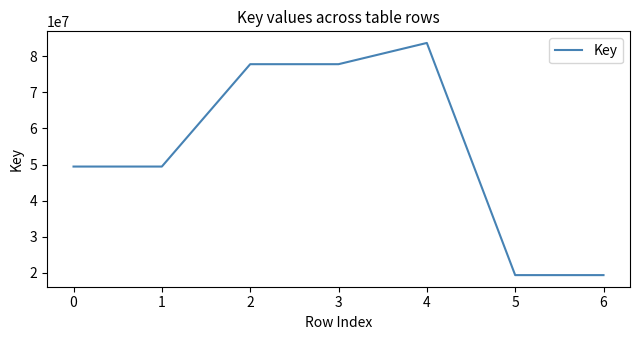

The value at 0 is 49438714. True or false?

True